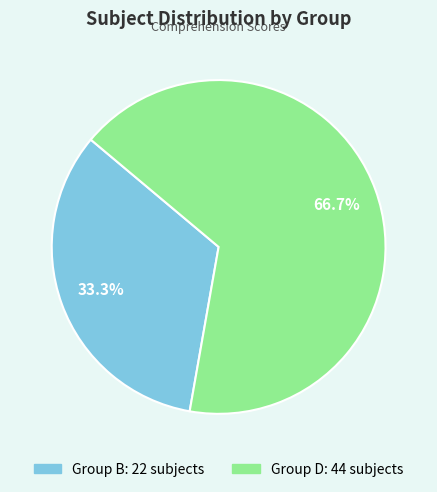

To the nearest percent, what is the difference between the largest and smallest slice percentages?

33%